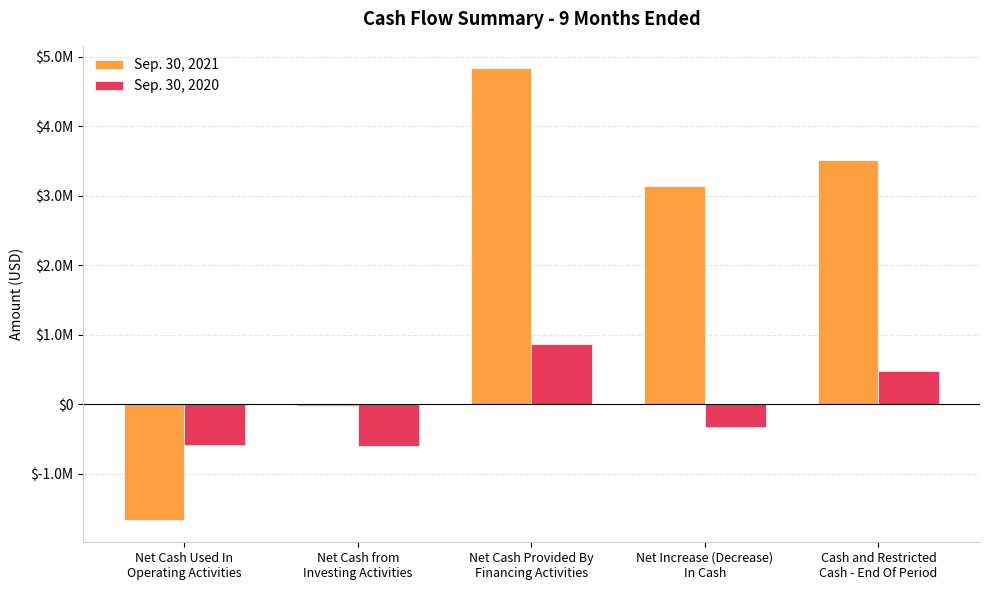

Are the bars grouped side by side (vs. stacked)?

Yes